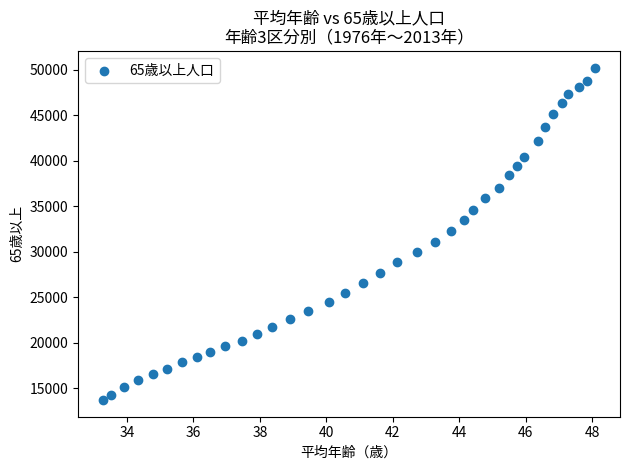

What is the range of Y values (max minus min)?

36585